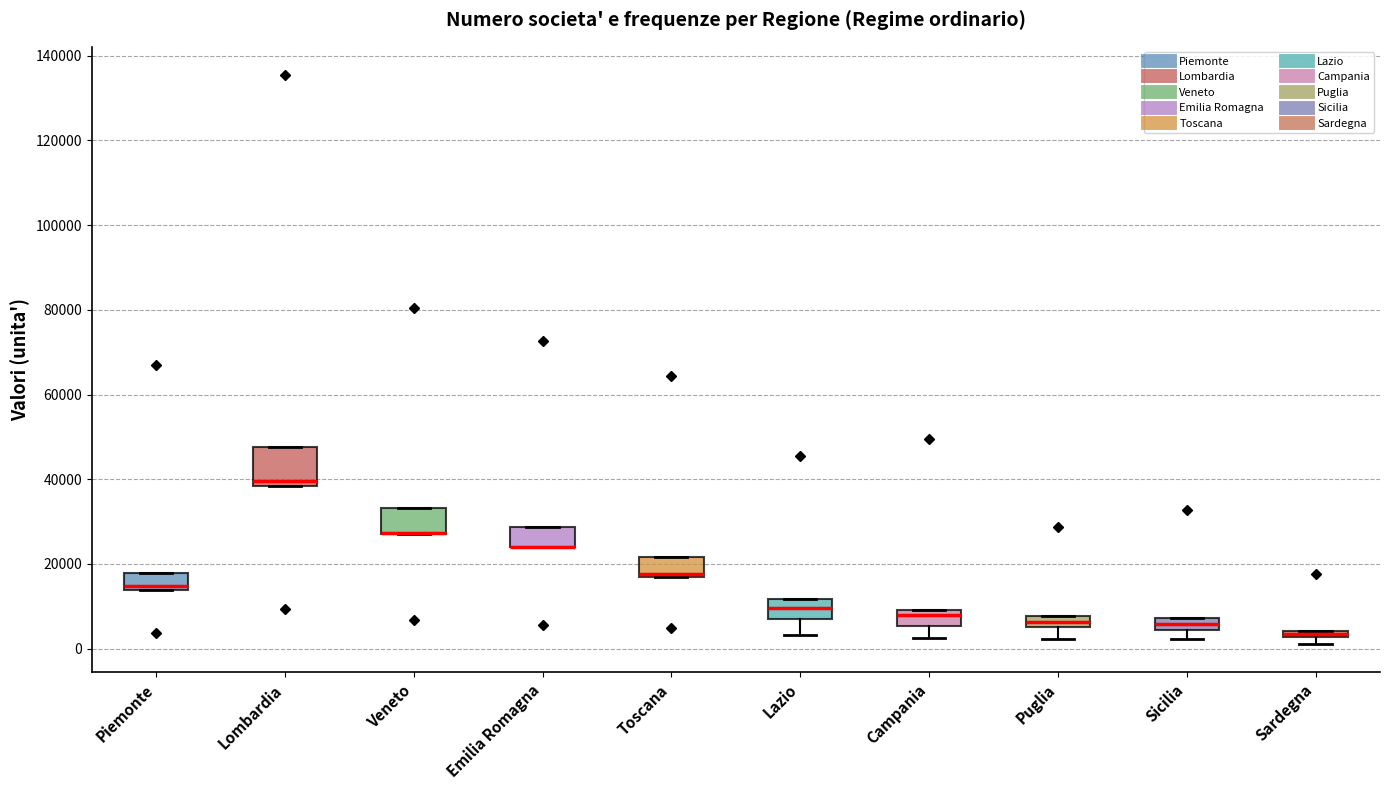

Where is the lower edge of the box for Lombardia on the y-axis? The values are not printed on the chart, so give them approximately, as read against the axis.

38000